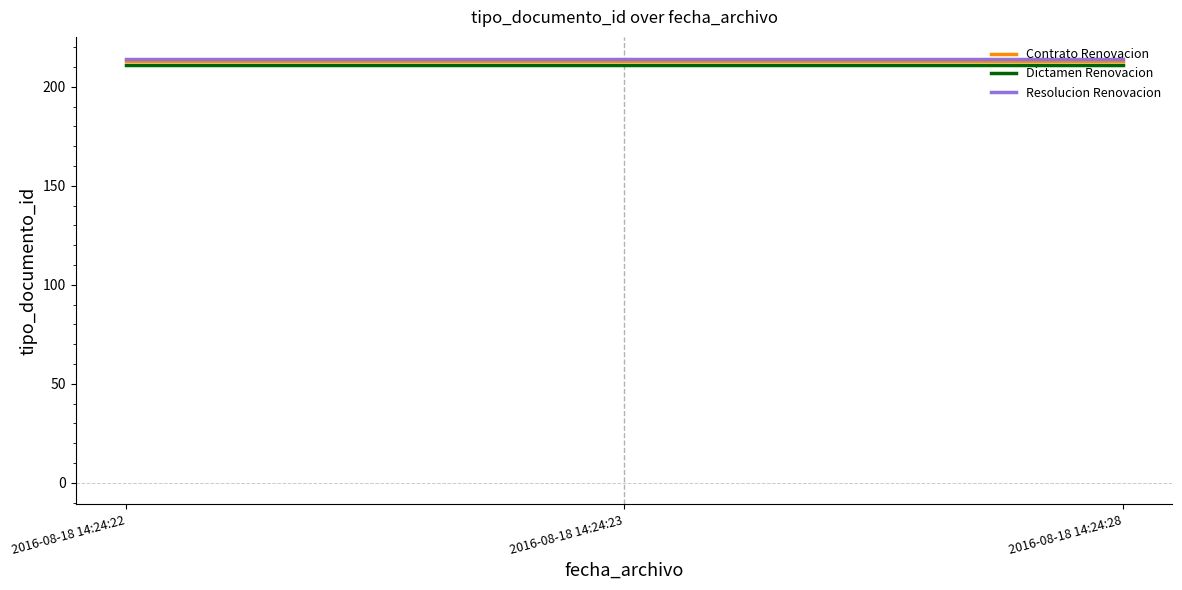

Reading right to left, list all the values displayed in this chart.

Contrato Renovacion: 2016-08-18 14:24:28=213	2016-08-18 14:24:23=213	2016-08-18 14:24:22=213
Dictamen Renovacion: 2016-08-18 14:24:28=211	2016-08-18 14:24:23=211	2016-08-18 14:24:22=211
Resolucion Renovacion: 2016-08-18 14:24:28=214	2016-08-18 14:24:23=214	2016-08-18 14:24:22=214